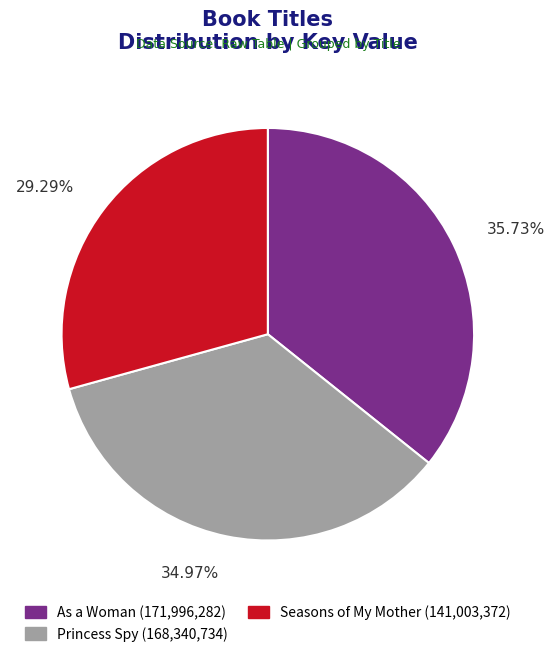

Does any single category account for the majority?

No